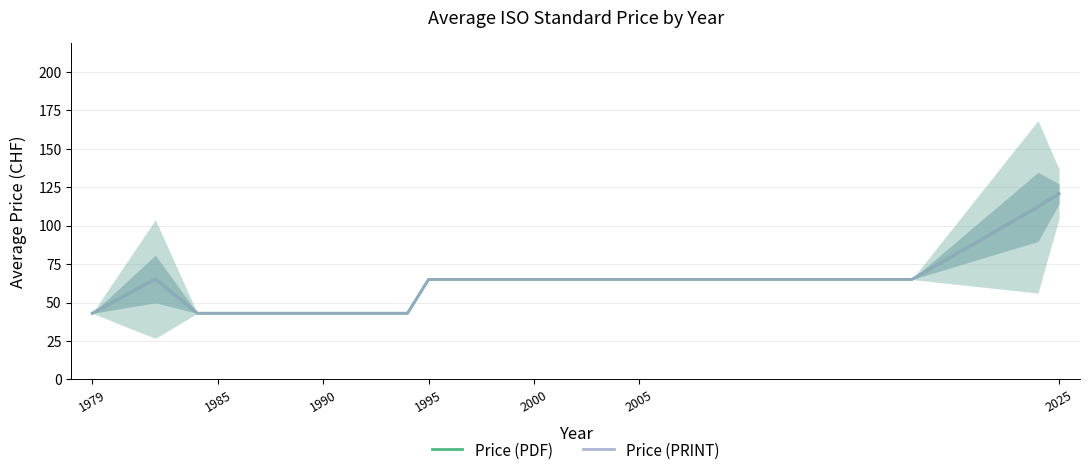

What is the sum of all Price (PRINT) values?

1162.1